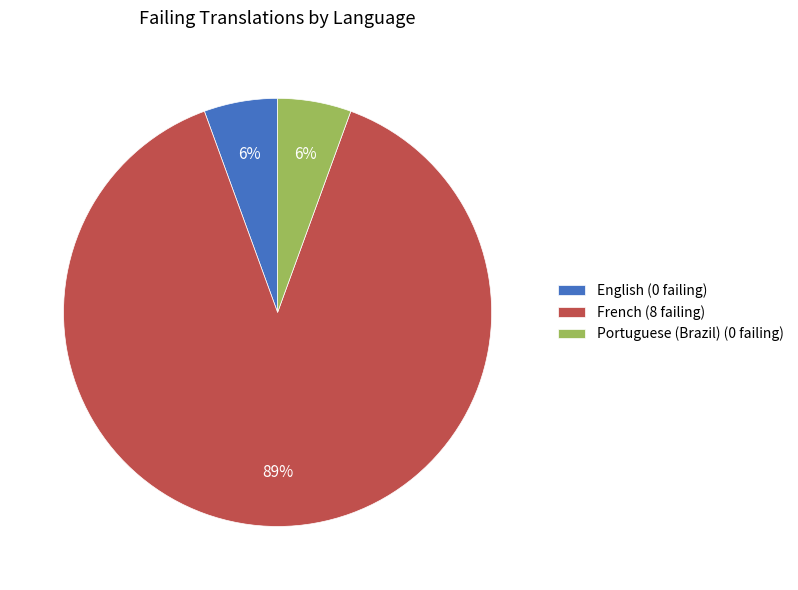

How many segments does this pie chart have?

3